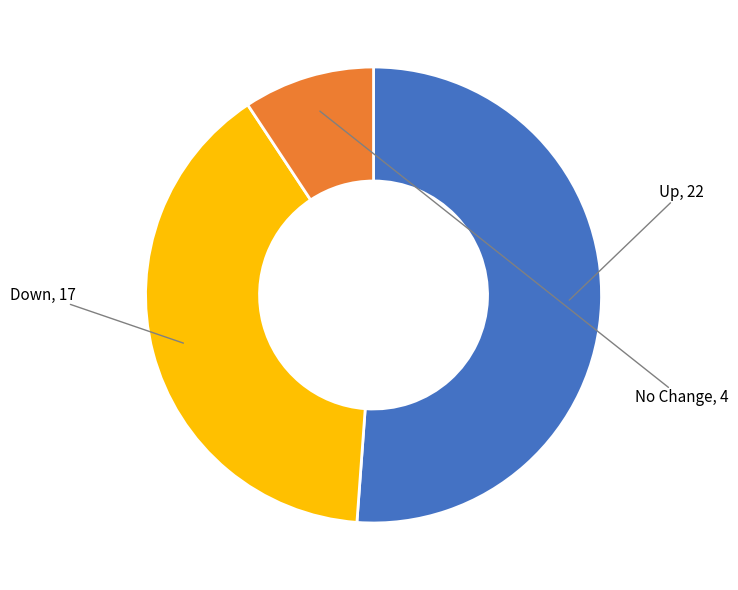

What is the largest slice in the pie chart?

Up